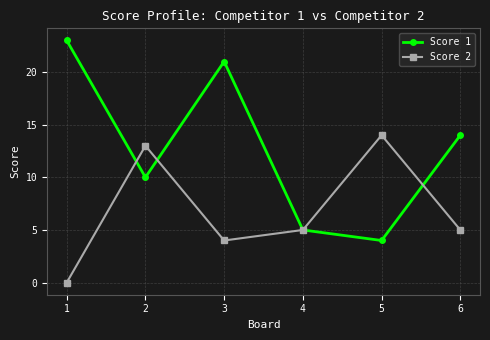

At which category does Score 1 reach its first local valley?

2